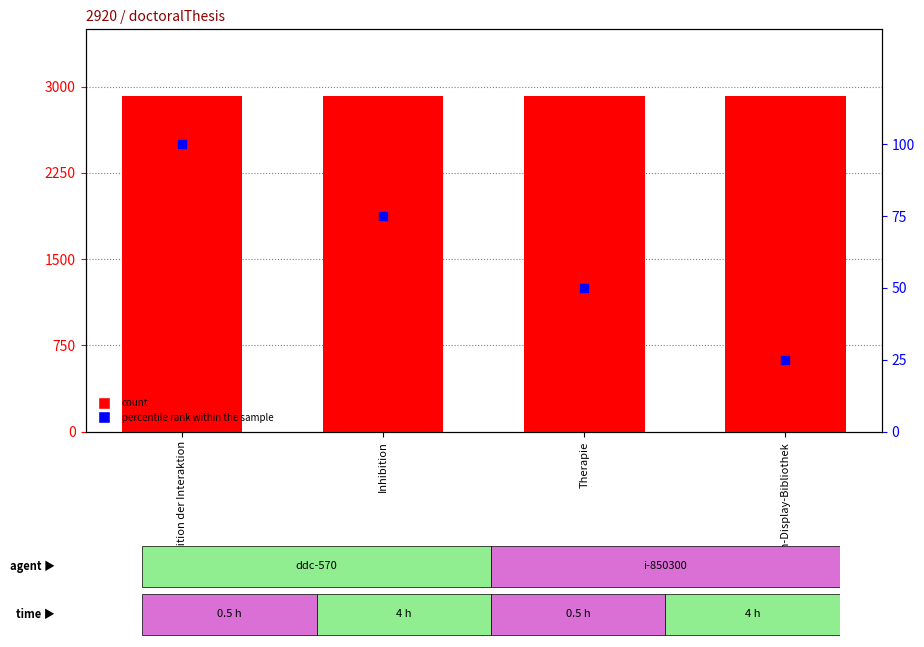

Which series reaches the minimum Y coordinate?

percentile rank within the sample